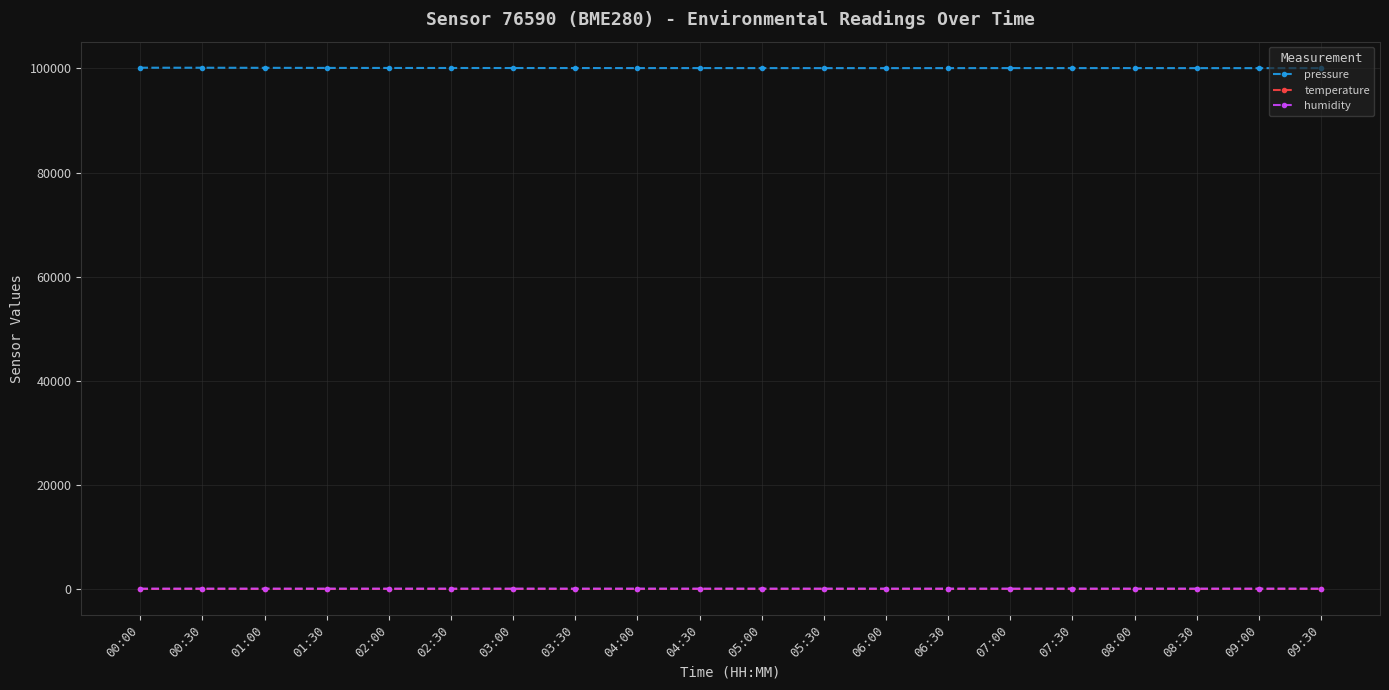

What is the difference between the maximum and minimum values in the humidity series?

3.1